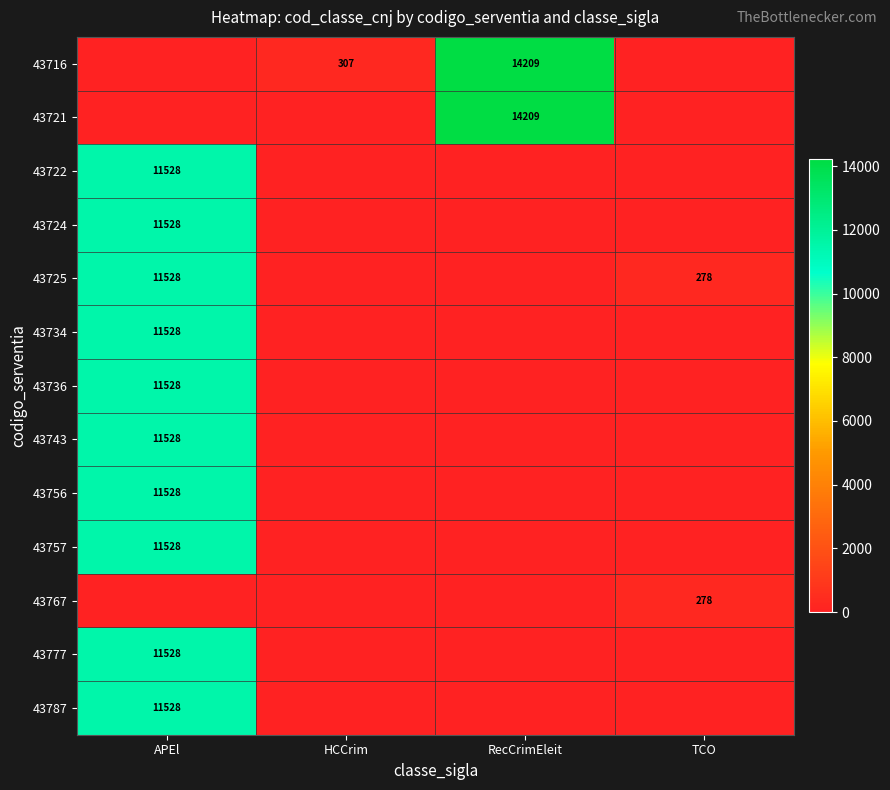

The 43725 series shows 11528 at APEl. True or false?

True